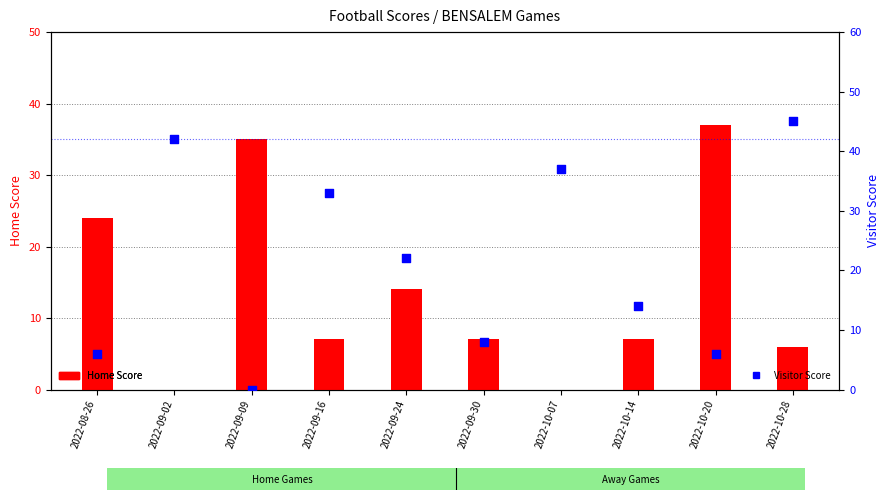

Which series has the largest Y range (max minus min)?

Visitor Score